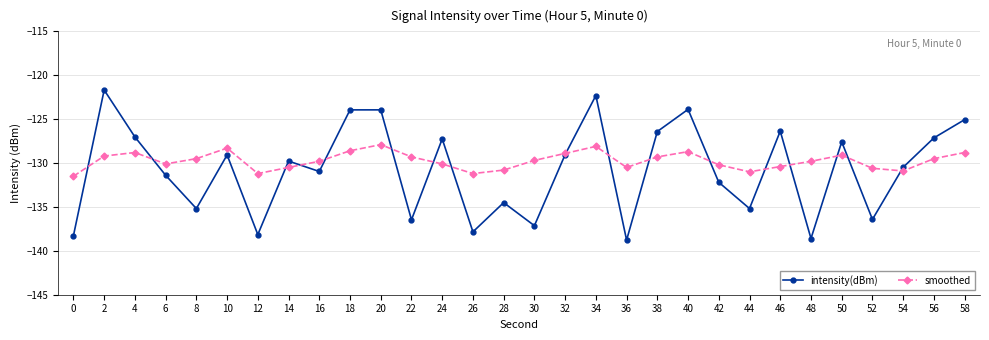

What is the maximum value for smoothed?

-127.9